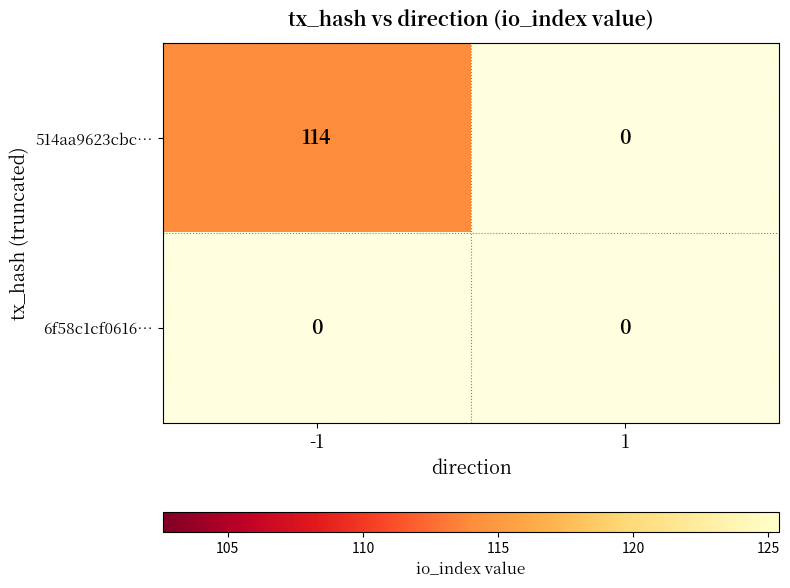

The 514aa9623cbc7278c0e14393433861477629f9c series shows 175 at -1. True or false?

False